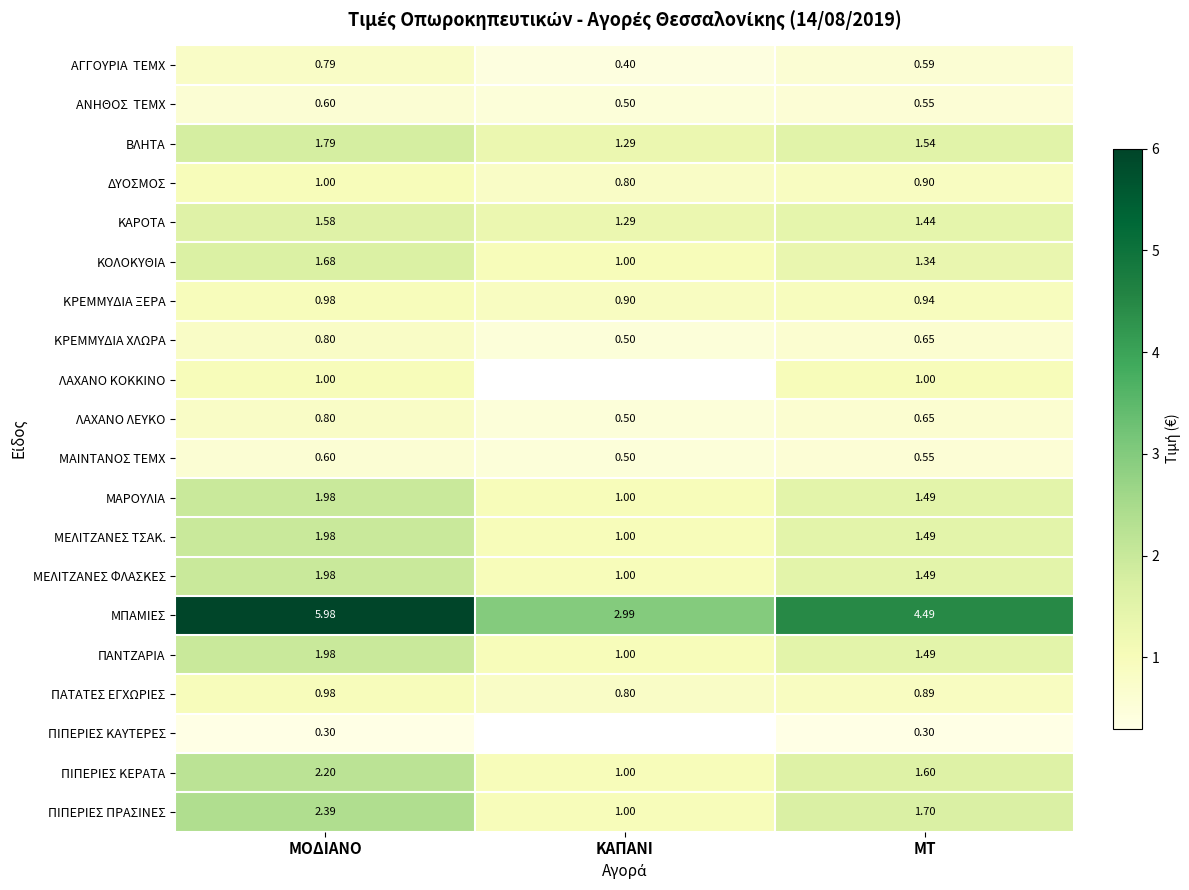

What is the total value across all series at ΜΟΔΙΑΝΟ?

31.4